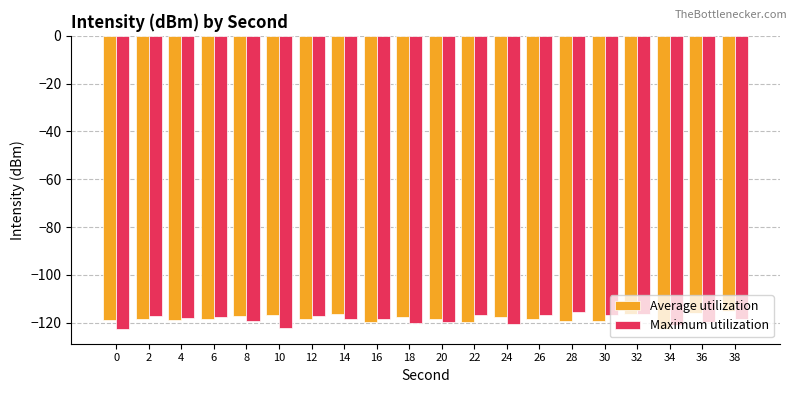

What is the spread (max minus min) of values at 20?

1.3